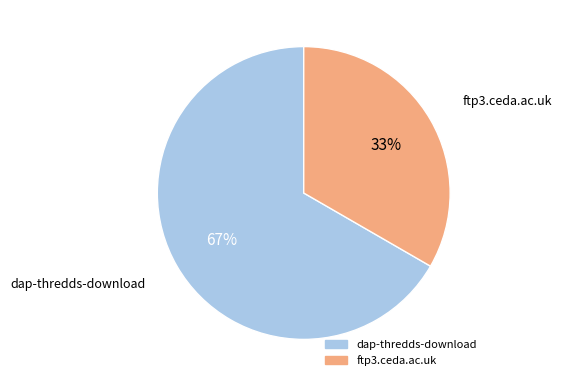

Combined, do ftp3.ceda.ac.uk and dap-thredds-download account for over 50%?

Yes